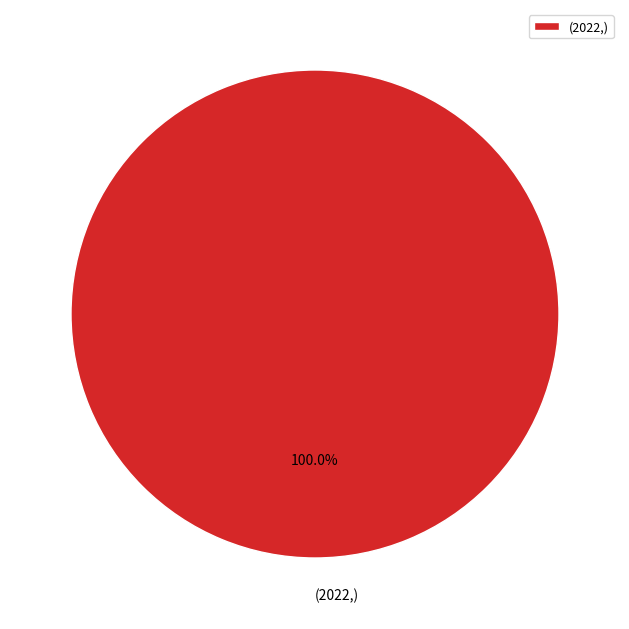

Rank the categories by value from lowest to highest.

(2022,)